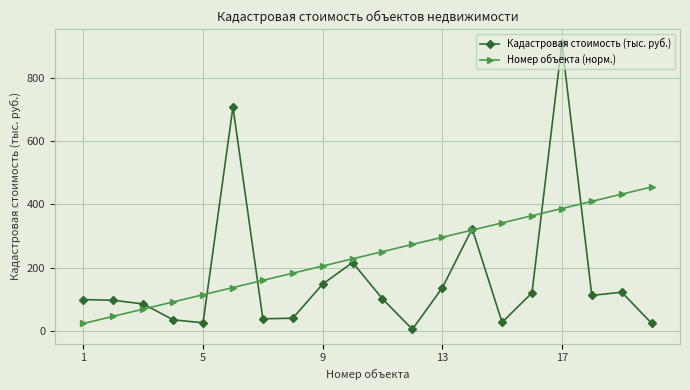

How many values in the Кадастровая стоимость (тыс. руб.) series exceed 100?

10